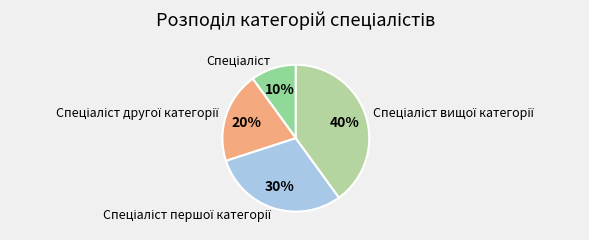

To the nearest percent, what is the difference between the largest and smallest slice percentages?

30%